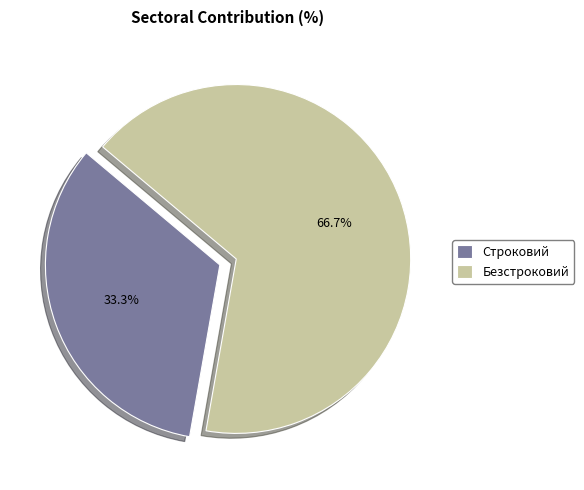

To the nearest percent, what is the average slice percentage?

50%